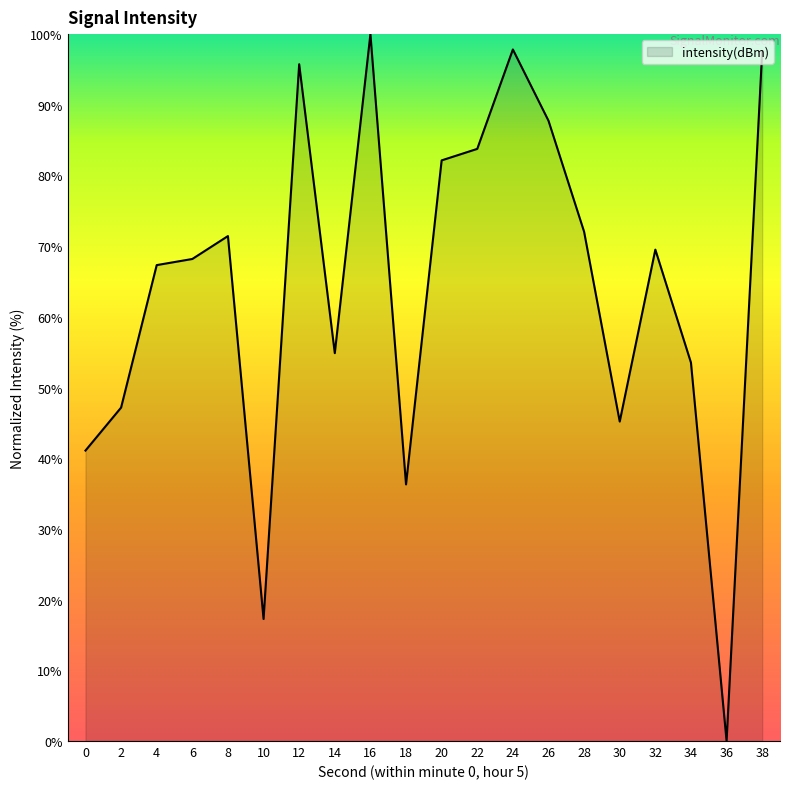

Which has a higher value, 26 or 6?

26